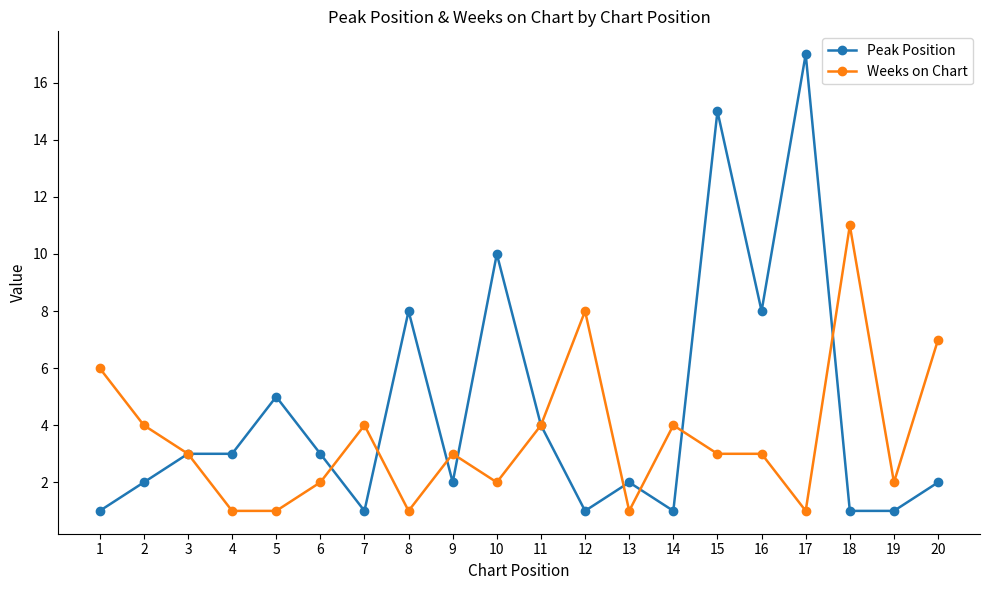

What is the difference between the Peak Position values at 2 and 16?

6